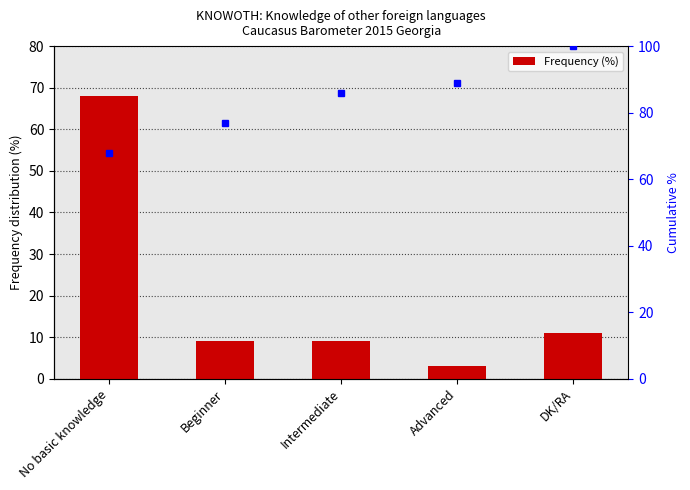

Which label corresponds to the largest value in the chart?

No basic knowledge